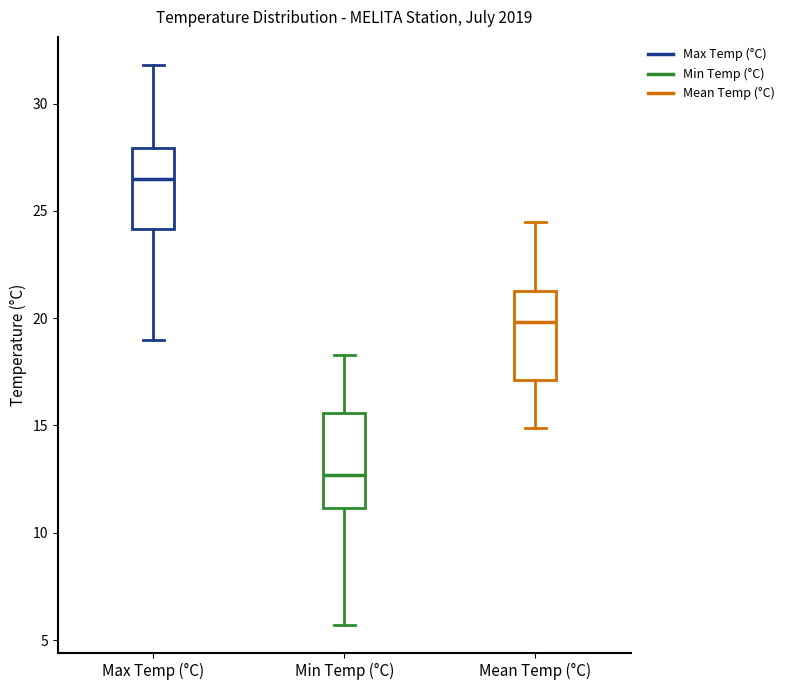

Reading left to right, transcribe this box plot: for each box, give where its median line is, the range the box spans, and where its two whiskers end, as read against the y-axis. The values are not printed on the chart, so give them approximately, as read against the axis.

Max Temp (°C): median 26.5, box 24.0 to 28.0, whiskers 19.0 to 32.0
Min Temp (°C): median 12.5, box 11.0 to 15.5, whiskers 5.5 to 18.5
Mean Temp (°C): median 20.0, box 17.0 to 21.5, whiskers 15.0 to 24.5